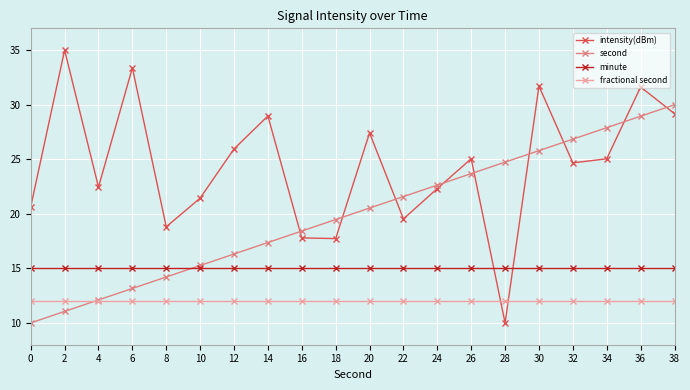

Which series has the largest total across all categories?

intensity(dBm)